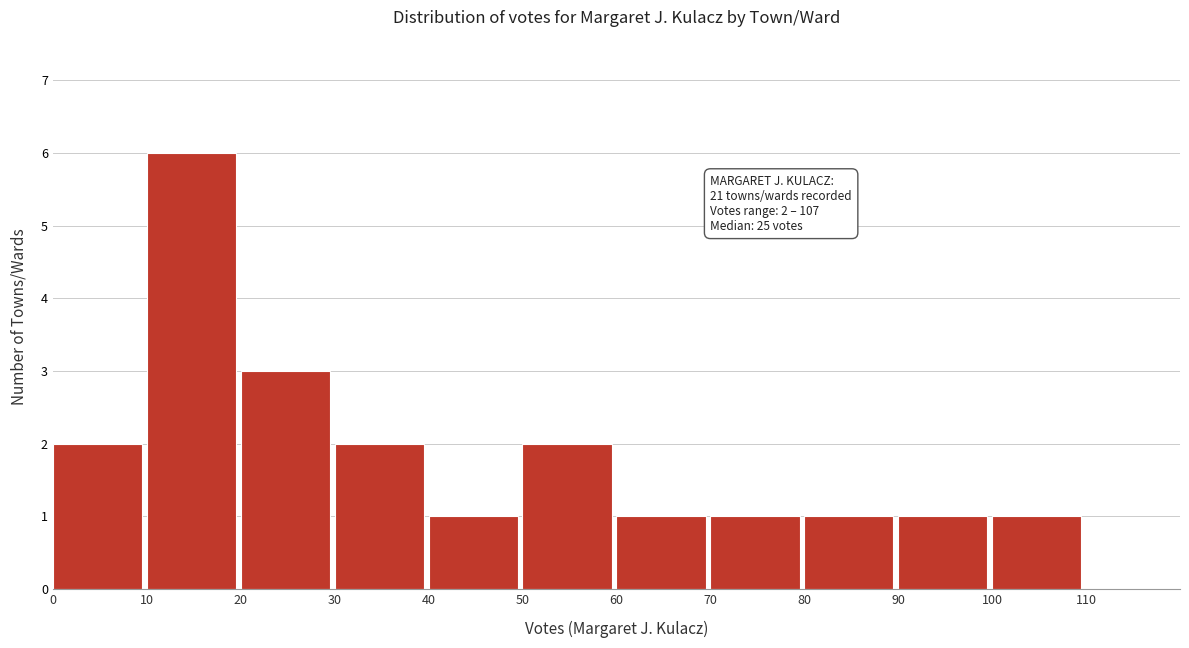

Over which range of the x-axis is the bar tallest?

10 to 20